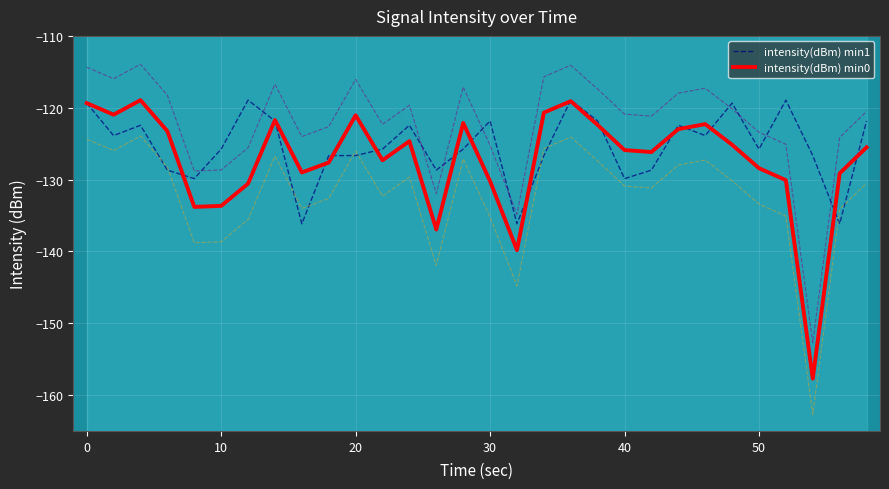

Reading left to right, list all the values displayed in this chart.

intensity(dBm) min1: -119.4	-123.9	-122.4	-128.7	-129.9	-125.8	-118.9	-121.8	-136.2	-126.7	-126.7	-125.8	-122.4	-128.7	-125.8	-121.8	-136.2	-126.7	-118.9	-121.8	-129.9	-128.7	-122.4	-123.9	-119.4	-125.8	-118.9	-126.7	-136.2	-121.8
intensity(dBm) min0: -119.4	-121.0	-118.9	-123.3	-133.8	-133.7	-130.6	-121.7	-129.0	-127.6	-121.1	-127.3	-124.7	-137.0	-122.1	-130.2	-139.8	-120.7	-119.1	-122.4	-125.9	-126.2	-123.0	-122.3	-125.2	-128.4	-130.1	-157.7	-129.1	-125.5